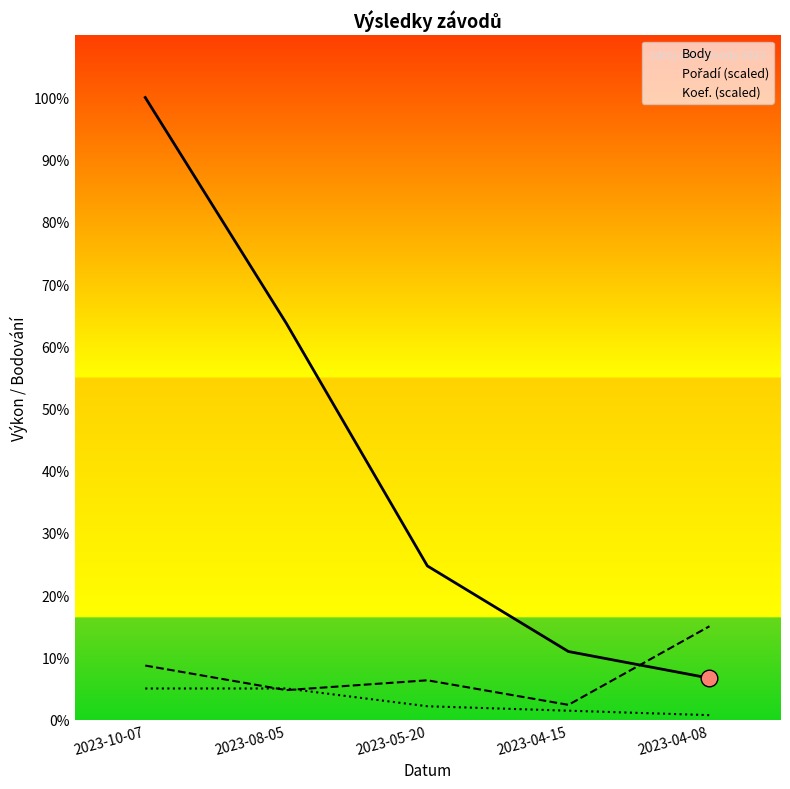

Does the chart display data point markers on the line(s)?

No